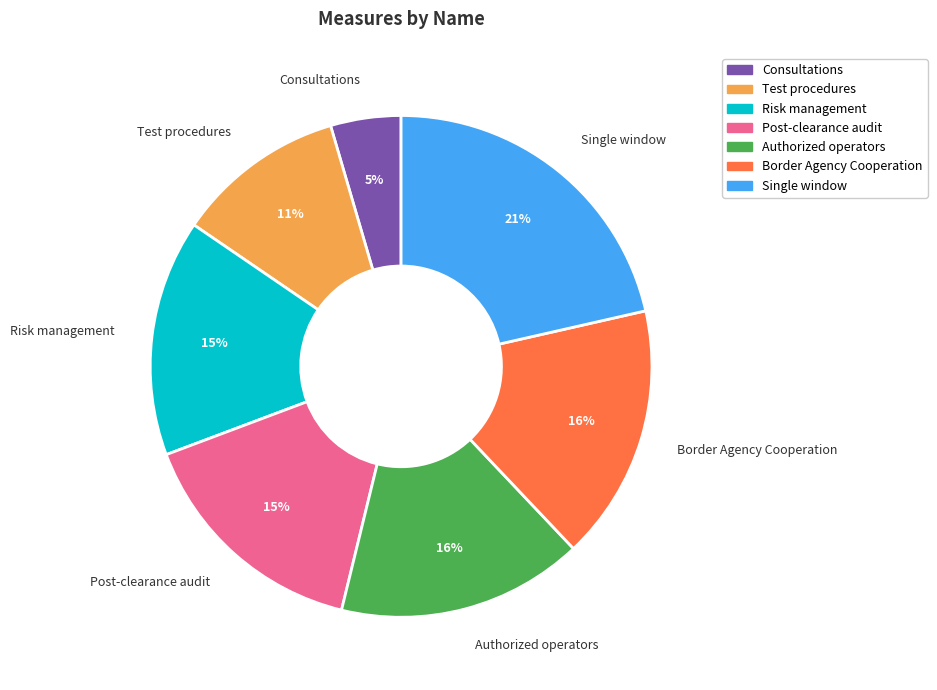

The Authorized operators slice represents 24% of the pie. True or false?

False